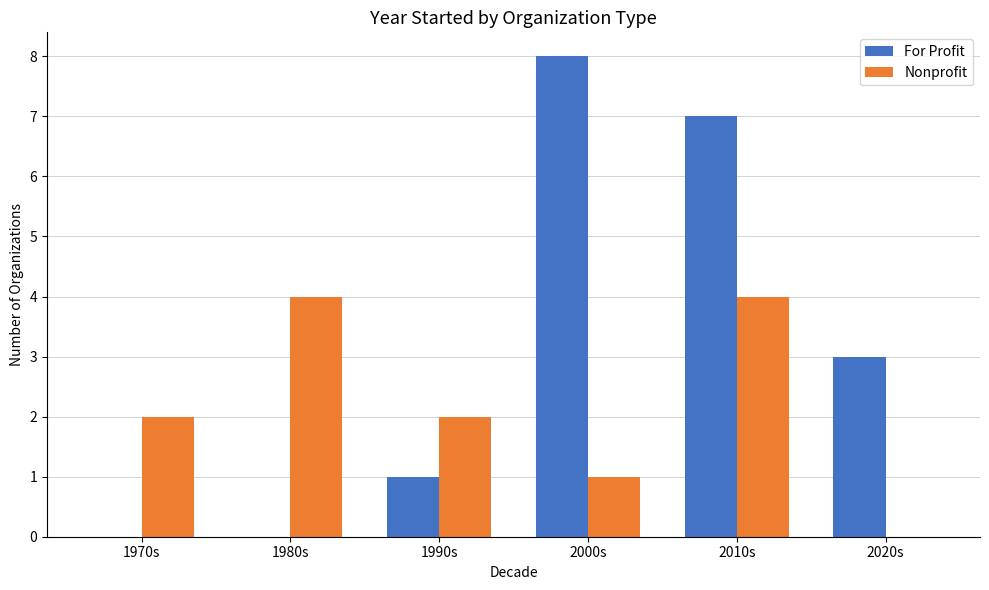

Between 1970s and 2010s, which series saw the biggest shift?

For Profit